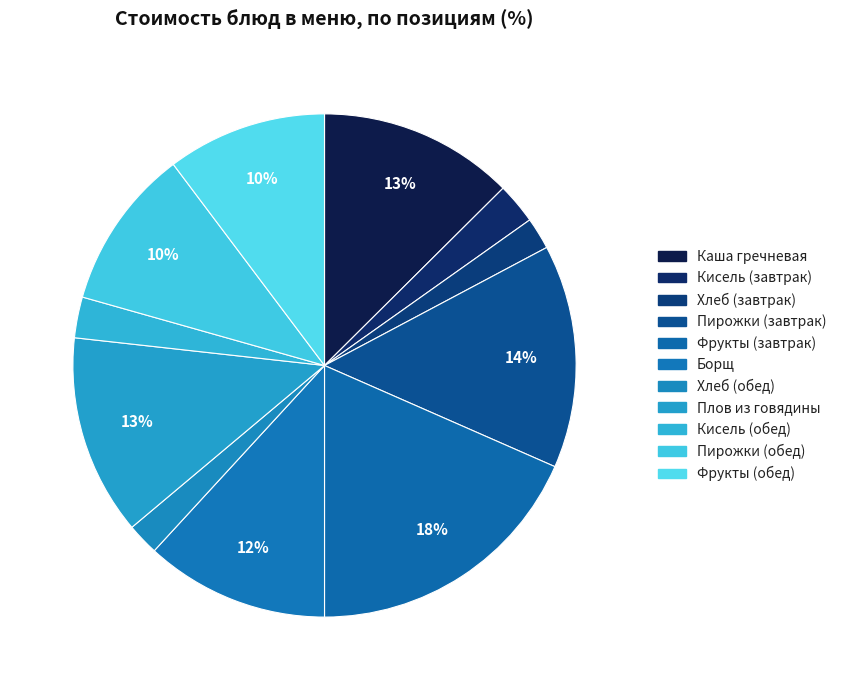

How many slices are in this pie chart?

11